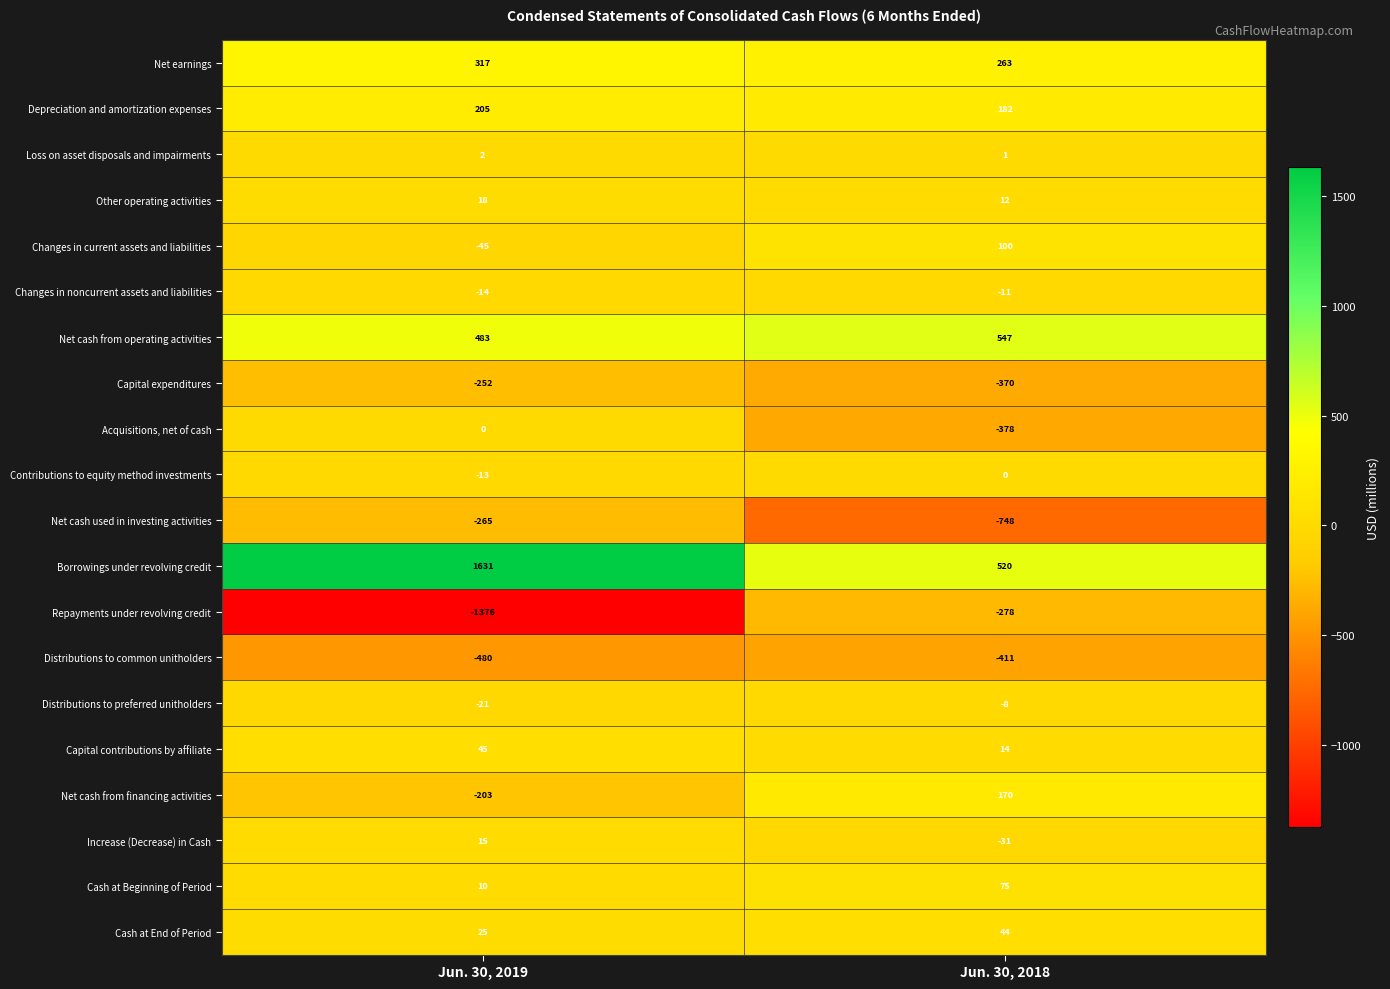

How many series are shown in this chart?

20